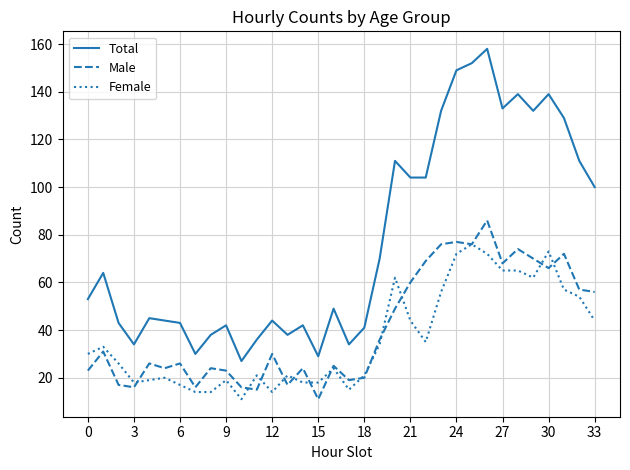

Does the chart have visible grid lines?

Yes